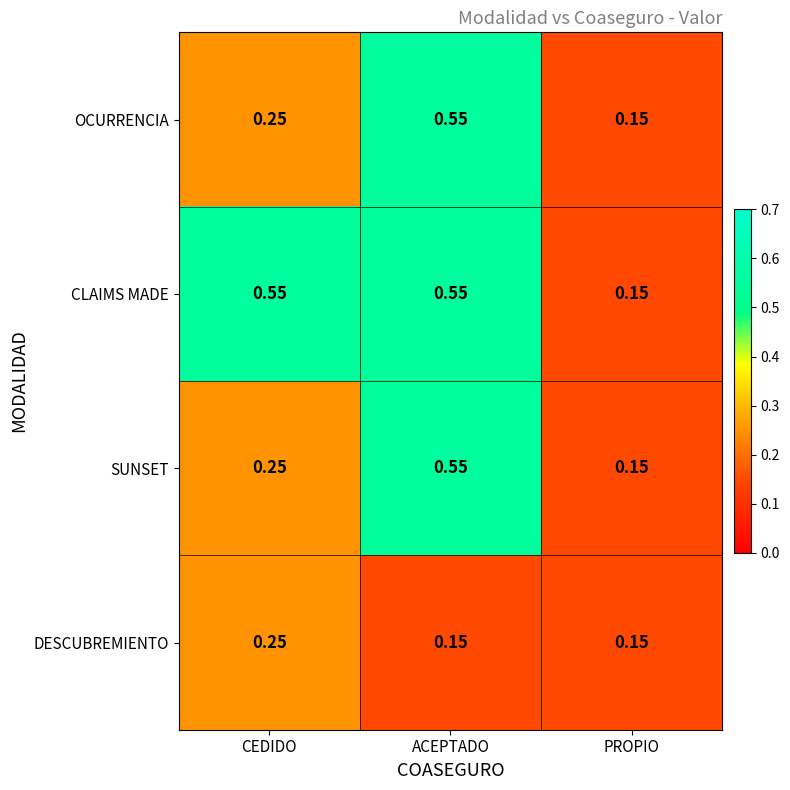

List the labels in order of SUNSET value, largest first.

ACEPTADO, CEDIDO, PROPIO